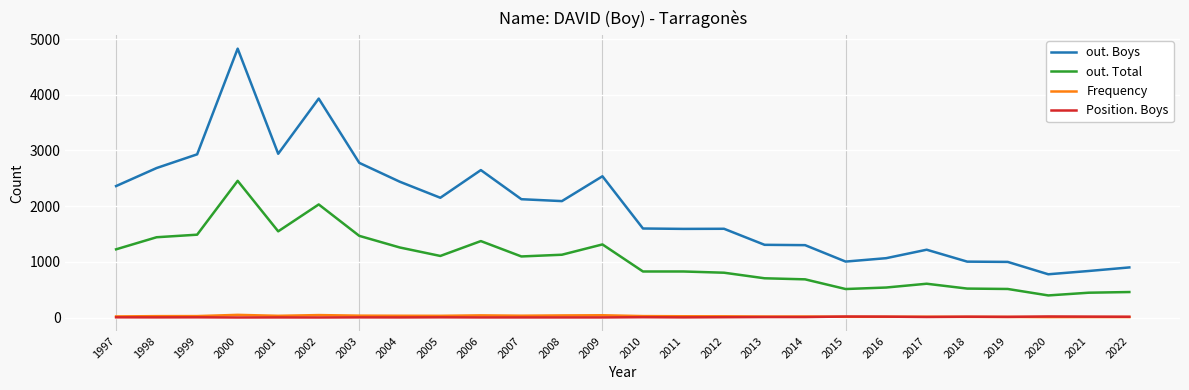

What is the highest value of the out. Boys series?

4829